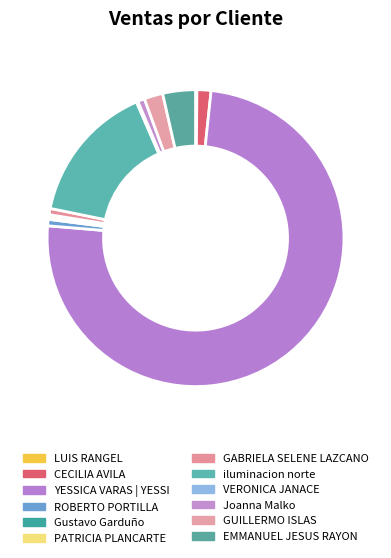

How many slices are in this pie chart?

12